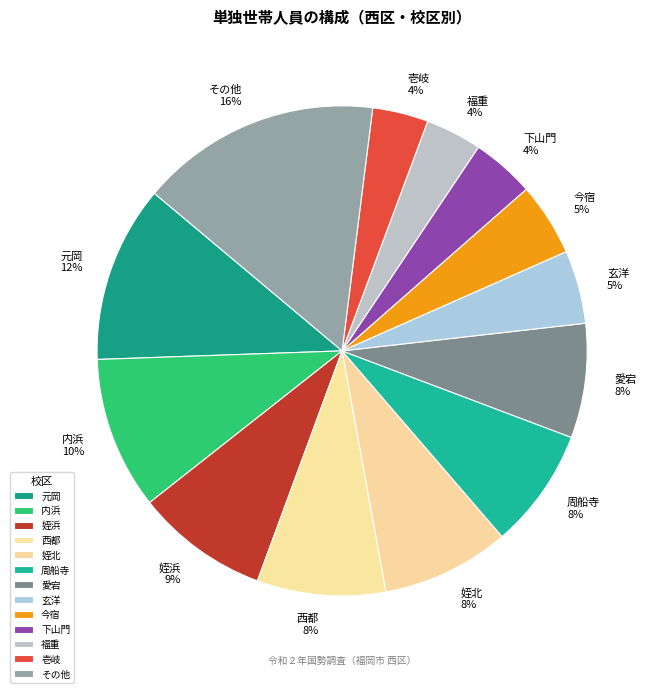

True or false: 周船寺 accounts for 8% of the total.

True